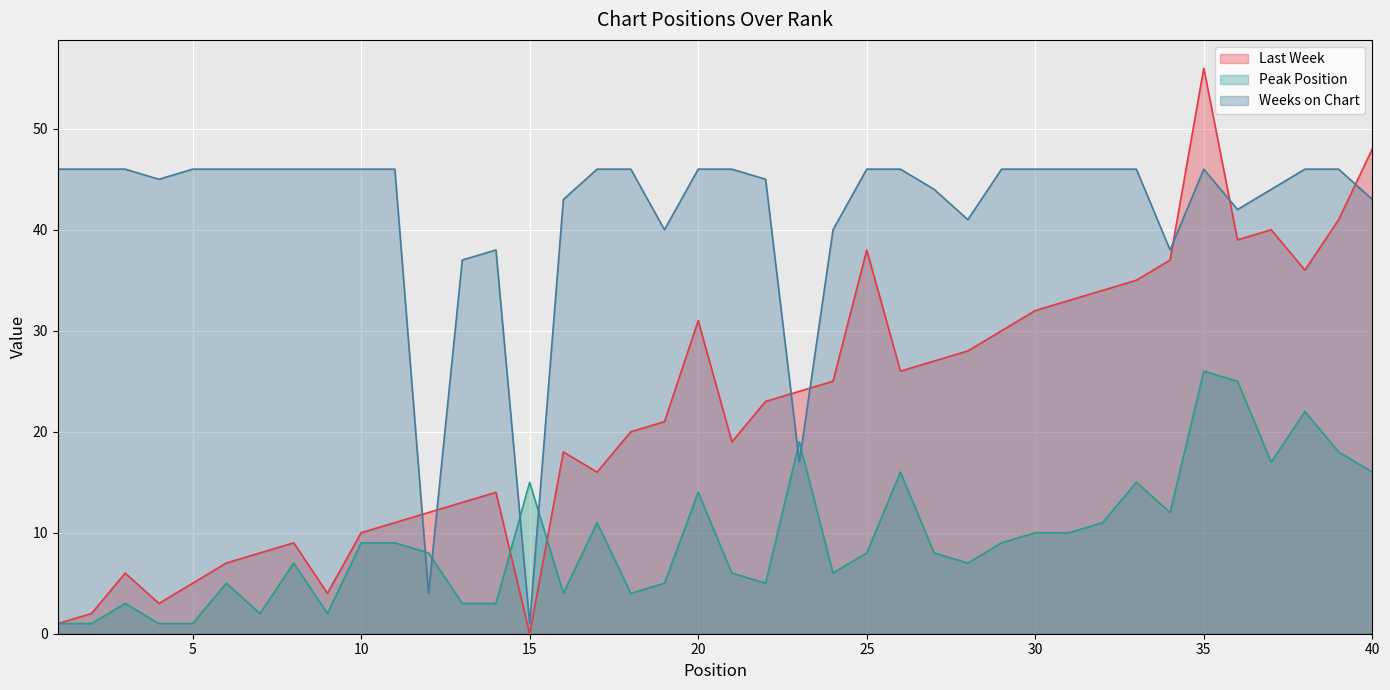

What is the sum of the Weeks on Chart values at 16 and 11?

89